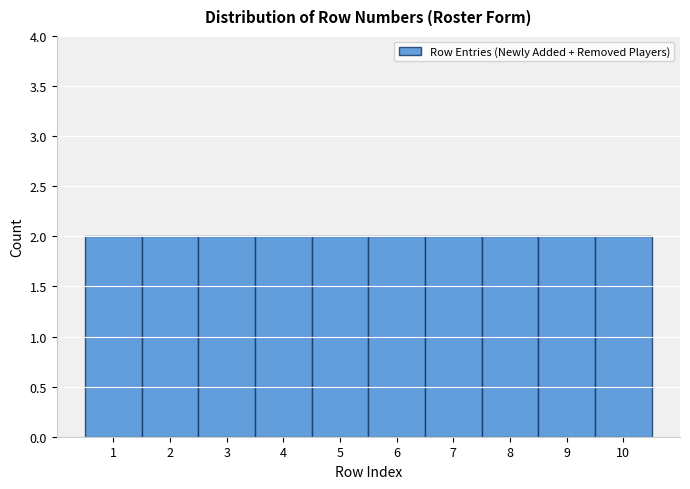

How tall is the bar that spans 2.5 to 3.5 on the x-axis? The values are not printed on the chart, so give them approximately, as read against the axis.

2